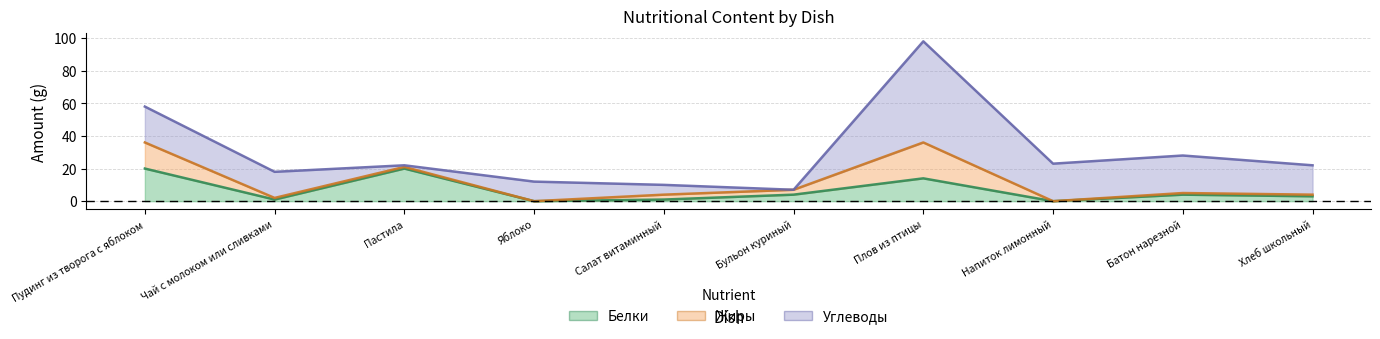

Where does the Жиры series first go above 1?

Пудинг из творога с яблоком